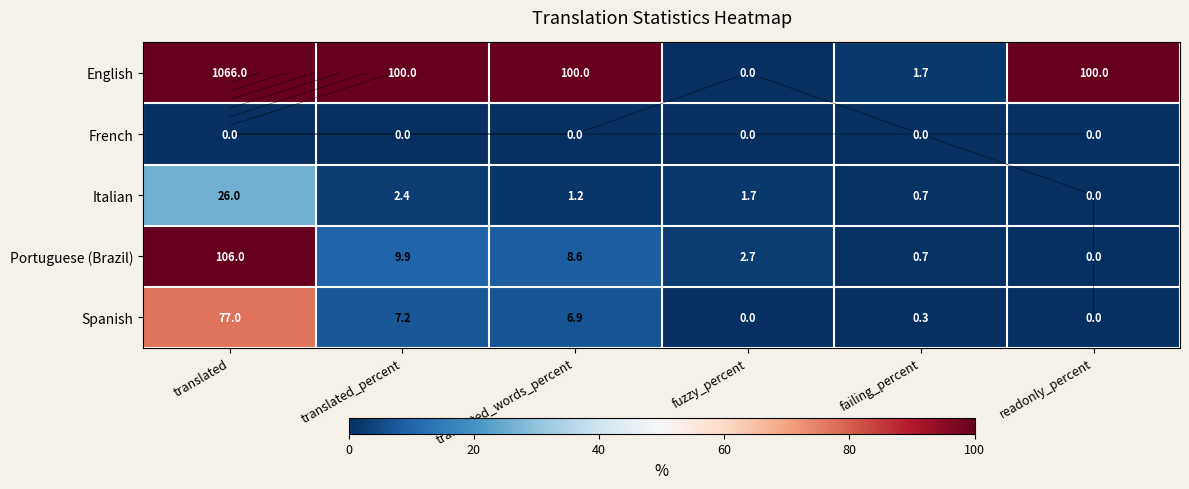

What is the total value across all series at translated_percent?

119.5